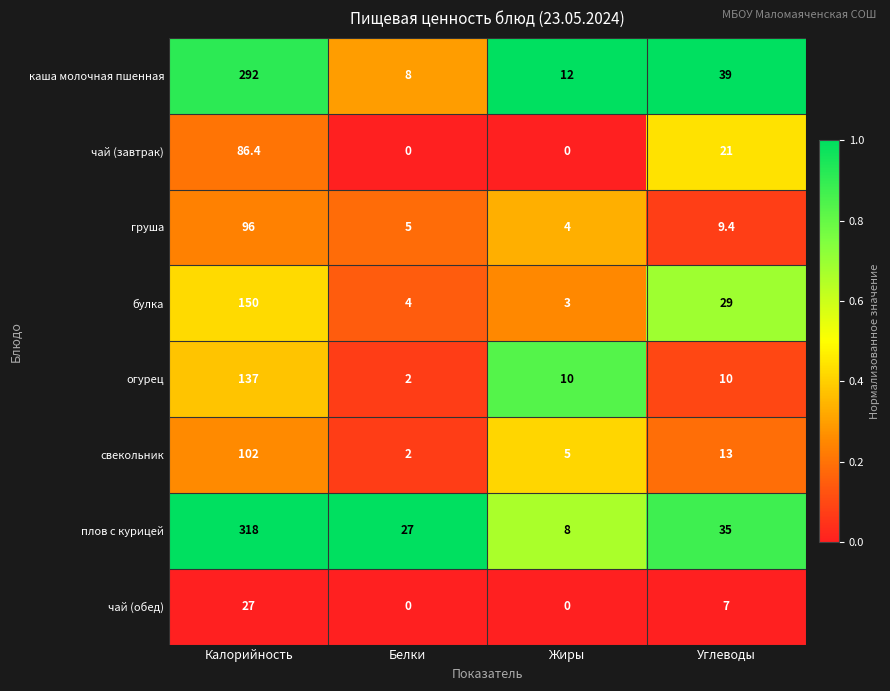

Where does the огурец series first go above 10?

Калорийность